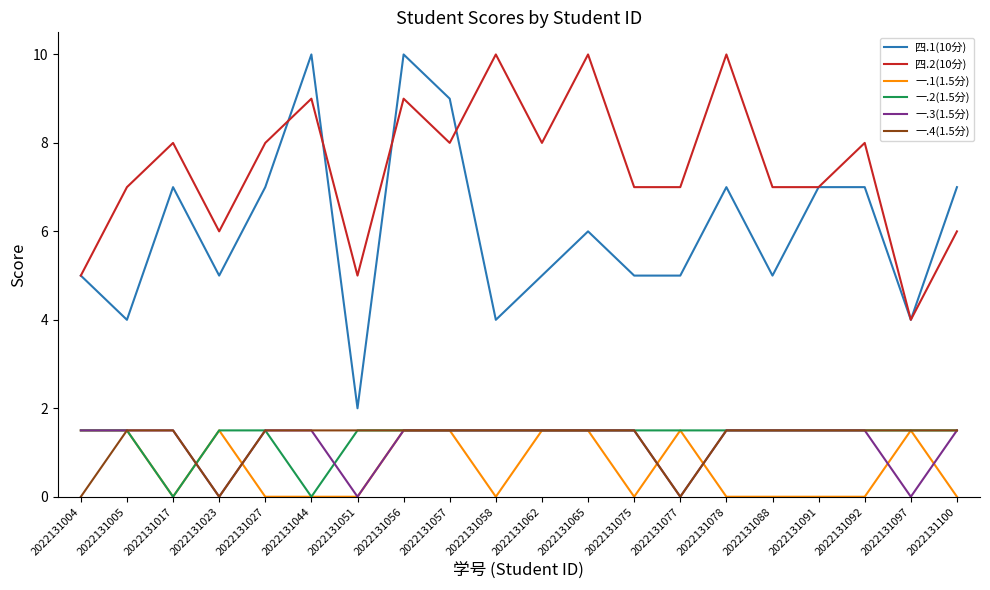

What is the sum of all 四.2(10分) values?

149.0